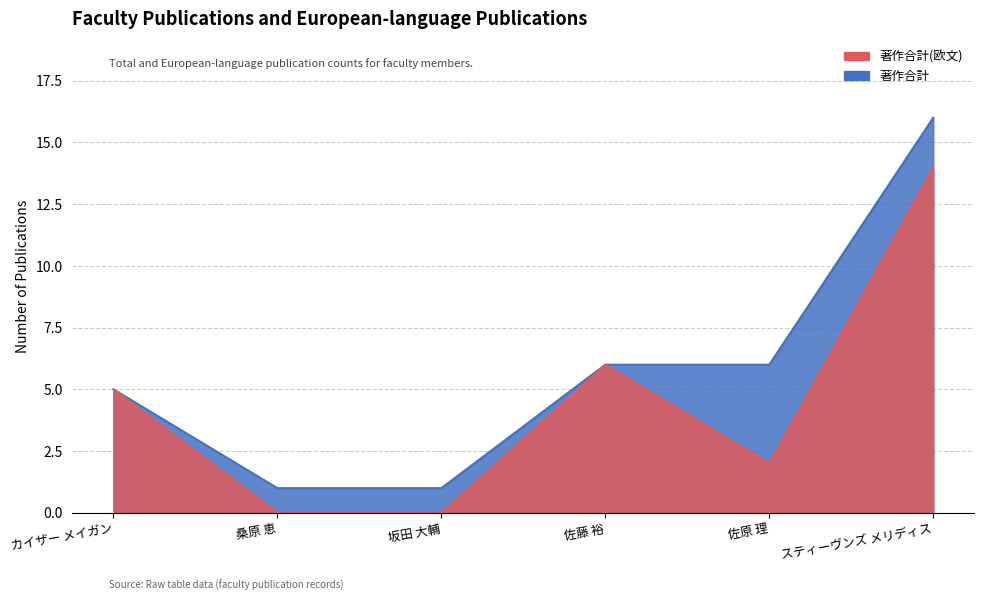

Reading right to left, extract all data points from this chart.

著作合計(欧文): スティーヴンズ メリディス=14	佐原 理=2	佐藤 裕=6	坂田 大輔=0	桑原 恵=0	カイザー メイガン=5
著作合計: スティーヴンズ メリディス=16	佐原 理=6	佐藤 裕=6	坂田 大輔=1	桑原 恵=1	カイザー メイガン=5